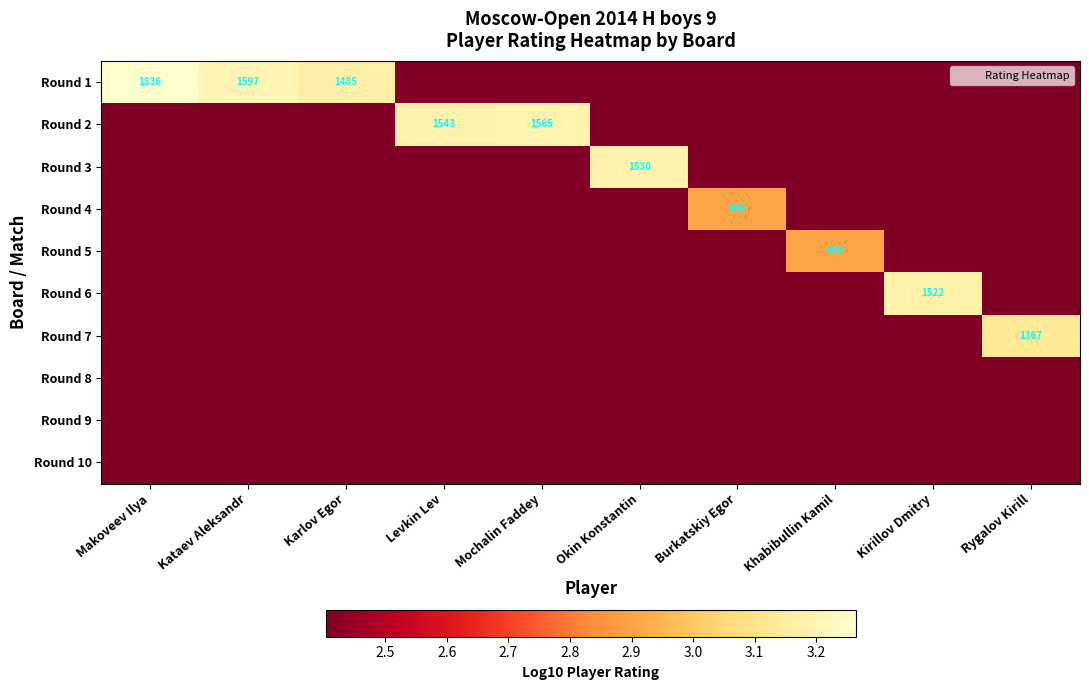

List the series in order of their peak value, lowest first.

Round 8, Round 9, Round 10, Round 4, Round 5, Round 7, Round 6, Round 3, Round 2, Round 1